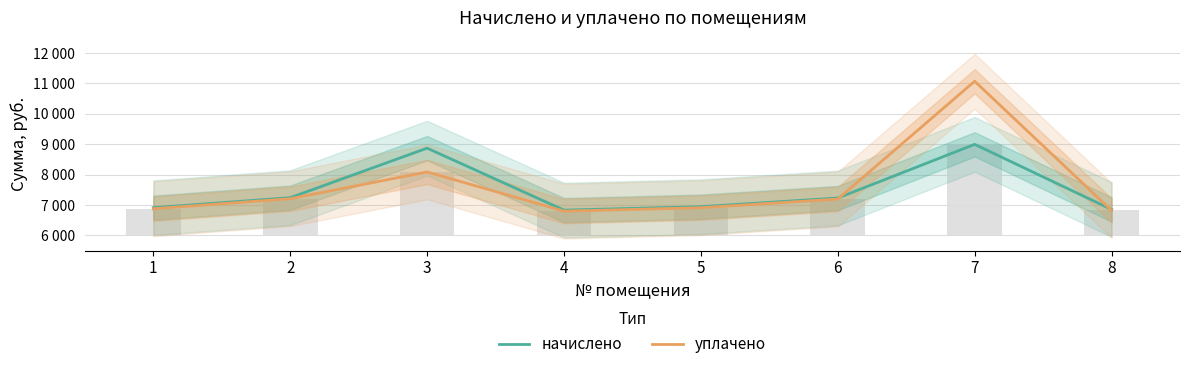

What are all the series names shown in the legend?

начислено, уплачено